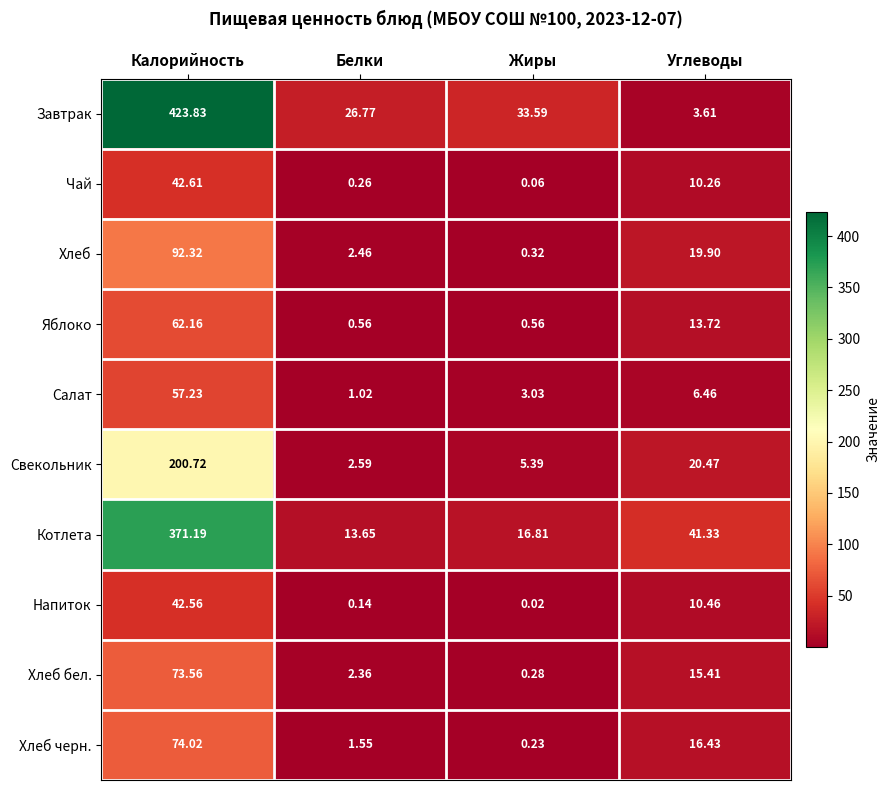

At Углеводы, list the series in order from smallest to largest.

Завтрак, Салат, Чай, Напиток, Яблоко, Хлеб бел., Хлеб черн., Хлеб, Свекольник, Котлета